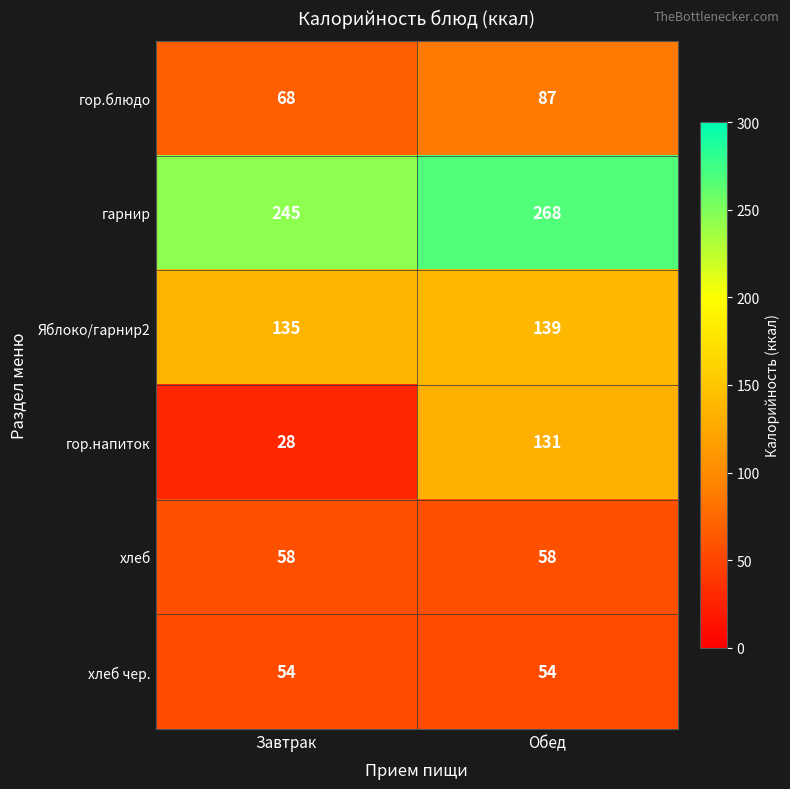

What is the lowest value of the Яблоко/гарнир2 series?

135